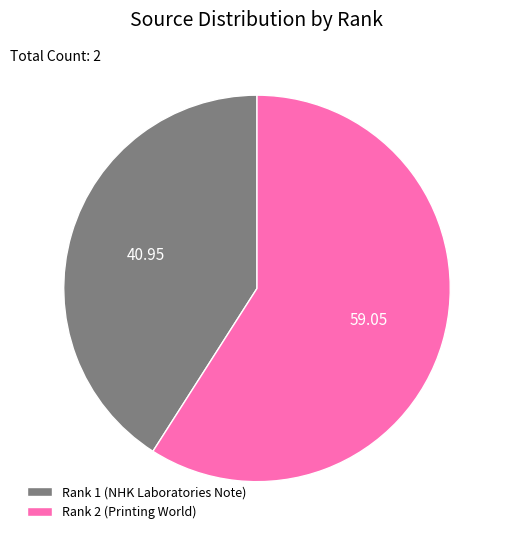

Is it true that Rank 1 (NHK Laboratories Note) is 51% of the pie?

False